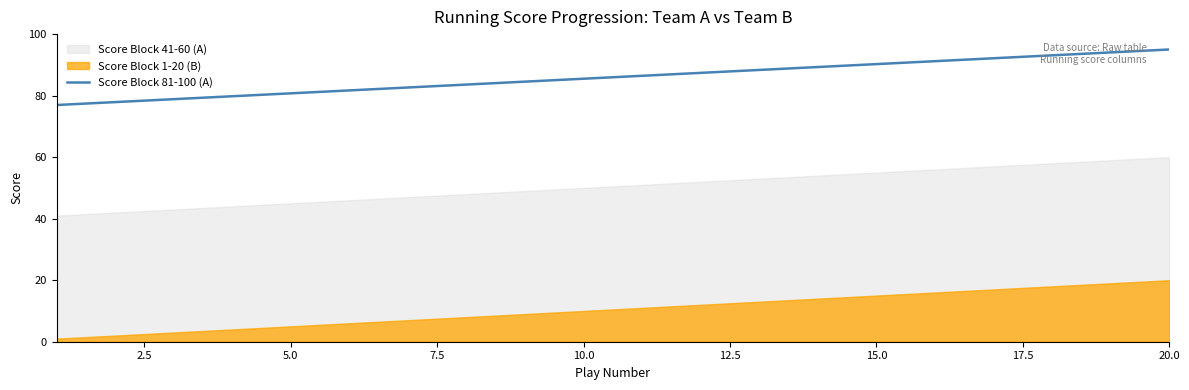

True or false: Score Block 81-100 (A) has a value of 45.0 at 5.0.

False